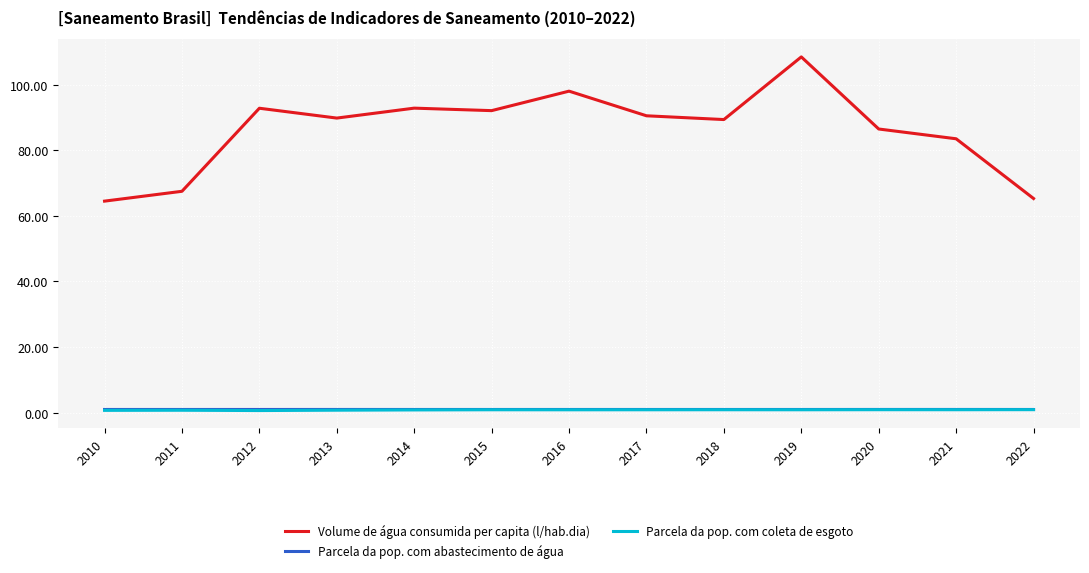

The value of Volume de água consumida per capita (l/hab.dia) at 2010 is 36.5. True or false?

False